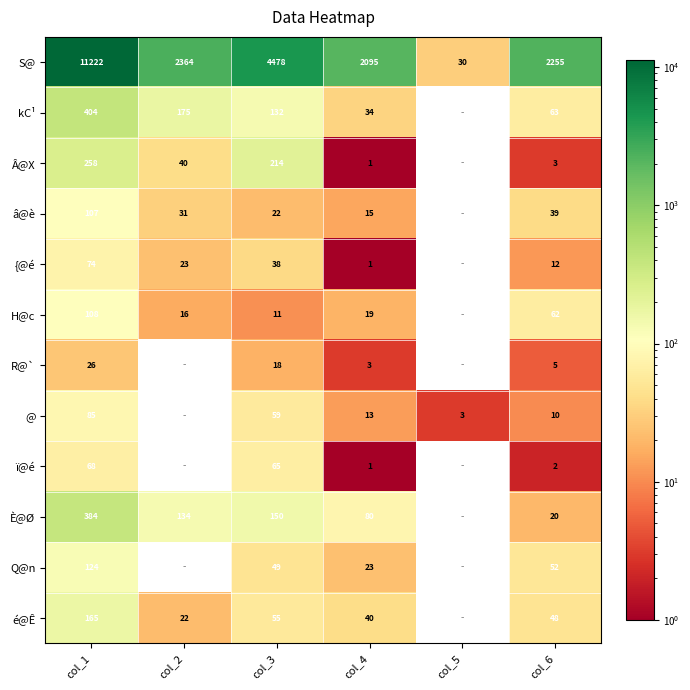

The S@ series shows 564.2 at col_4. True or false?

False